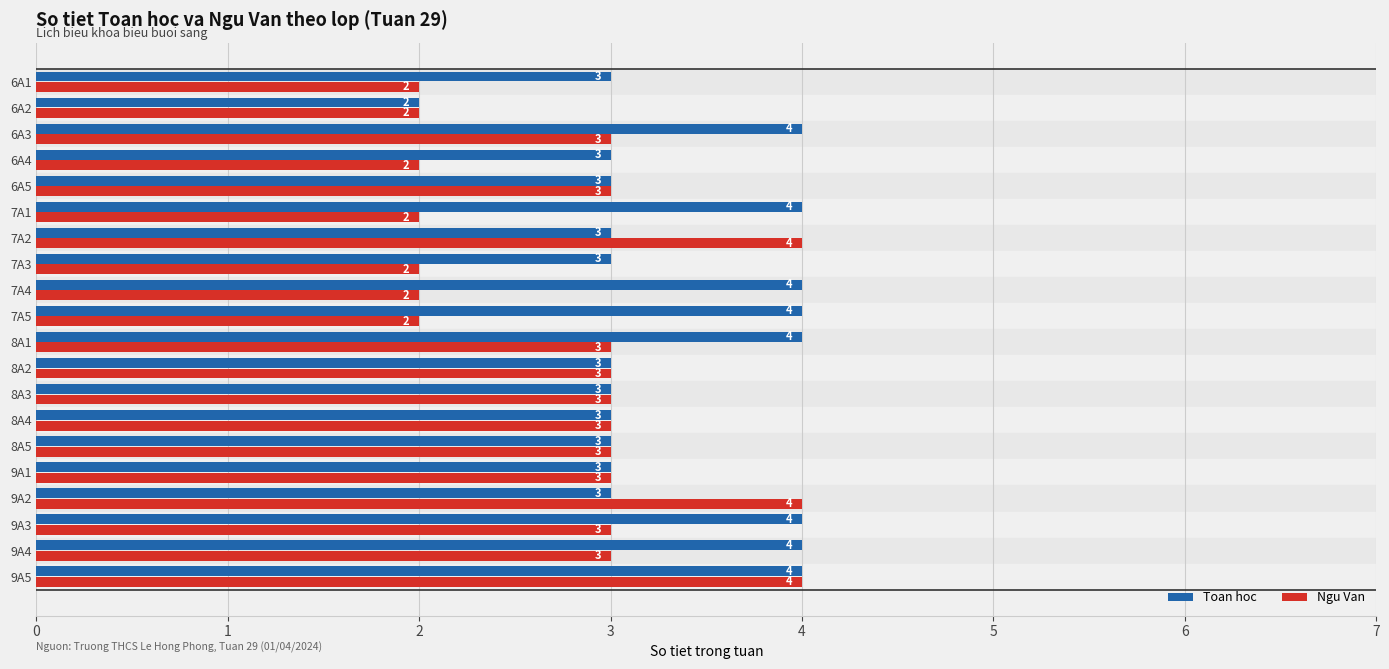

Which series has the largest total across all categories?

Toan hoc